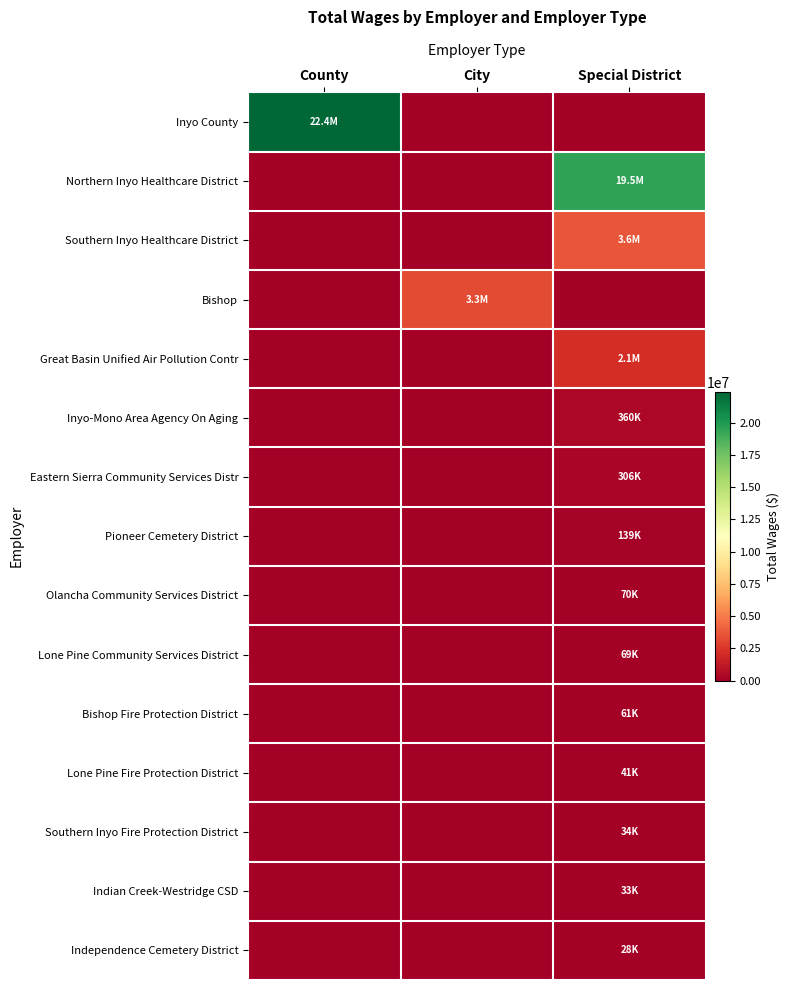

What is the total value across all series at City?

3303634